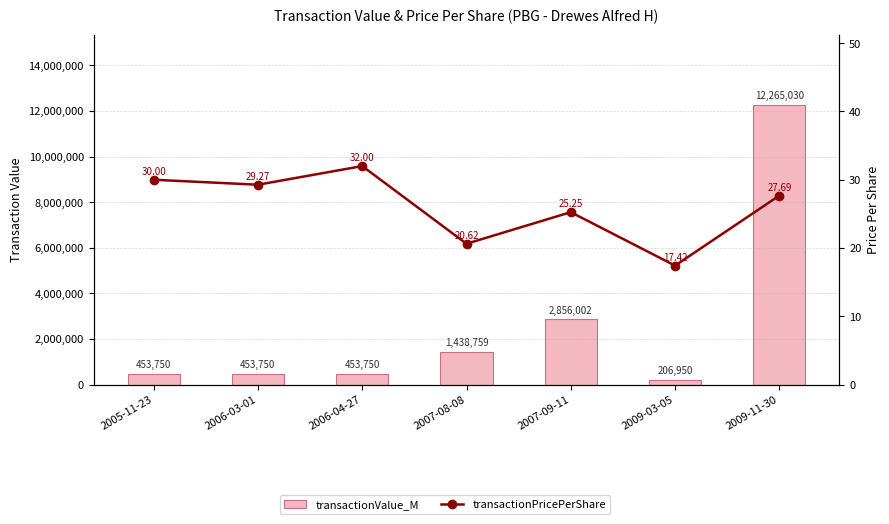

What is the value of the transactionPricePerShare bar at the 7th from the left?

27.7